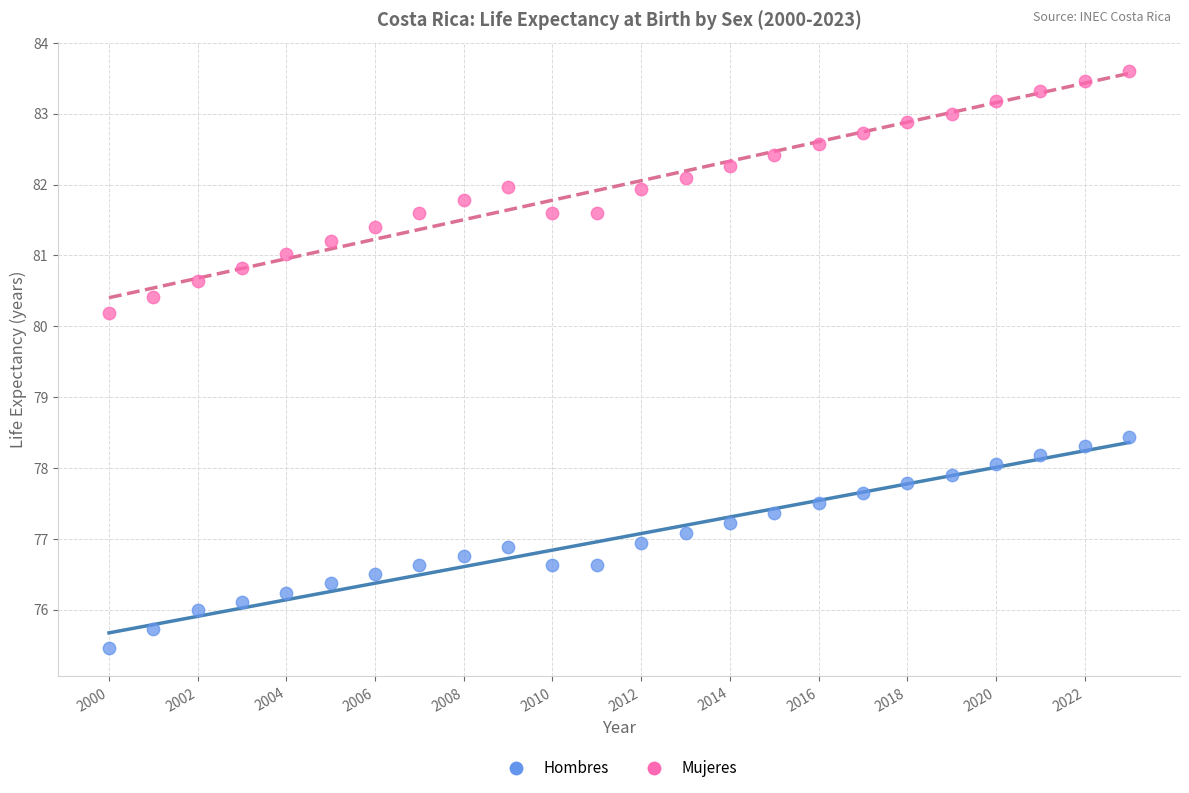

Which series contains the lowest Y value?

Hombres